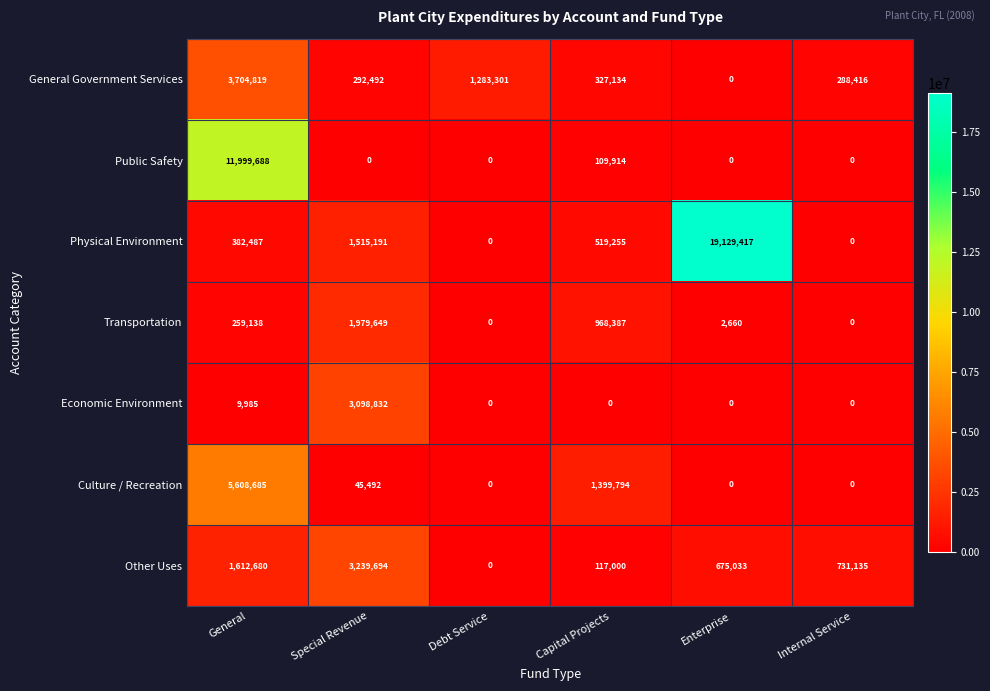

Where does the Physical Environment series first go above 519255?

Special Revenue